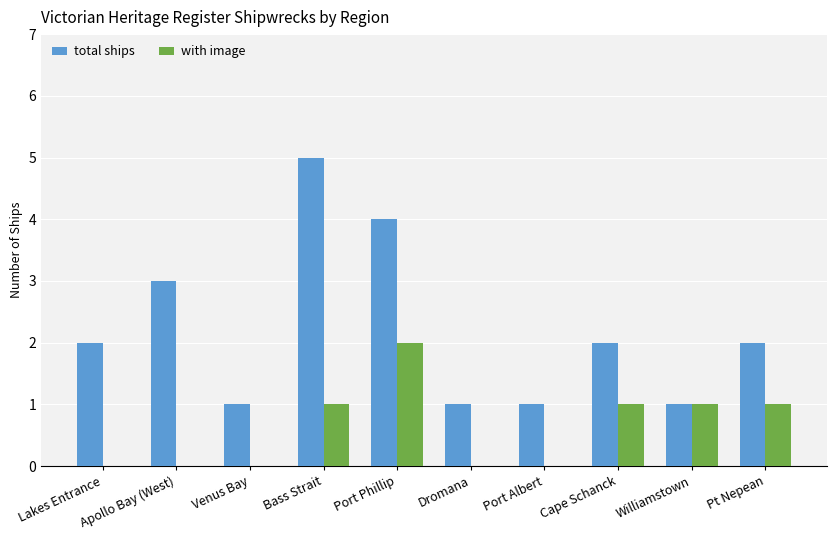

How many categories are shown in the chart?

10